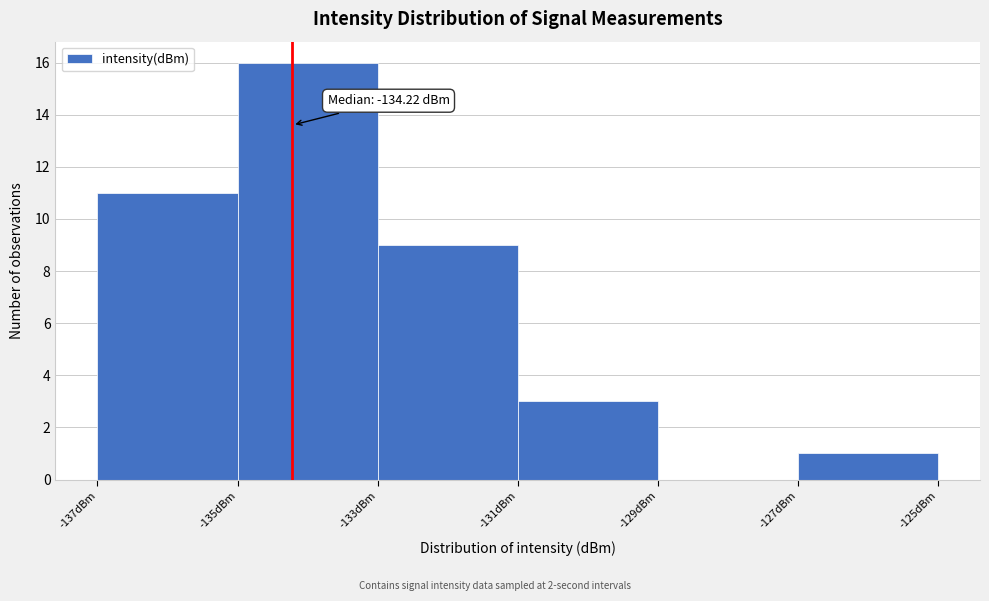

Which range on the x-axis has the tallest bar?

-135 to -133